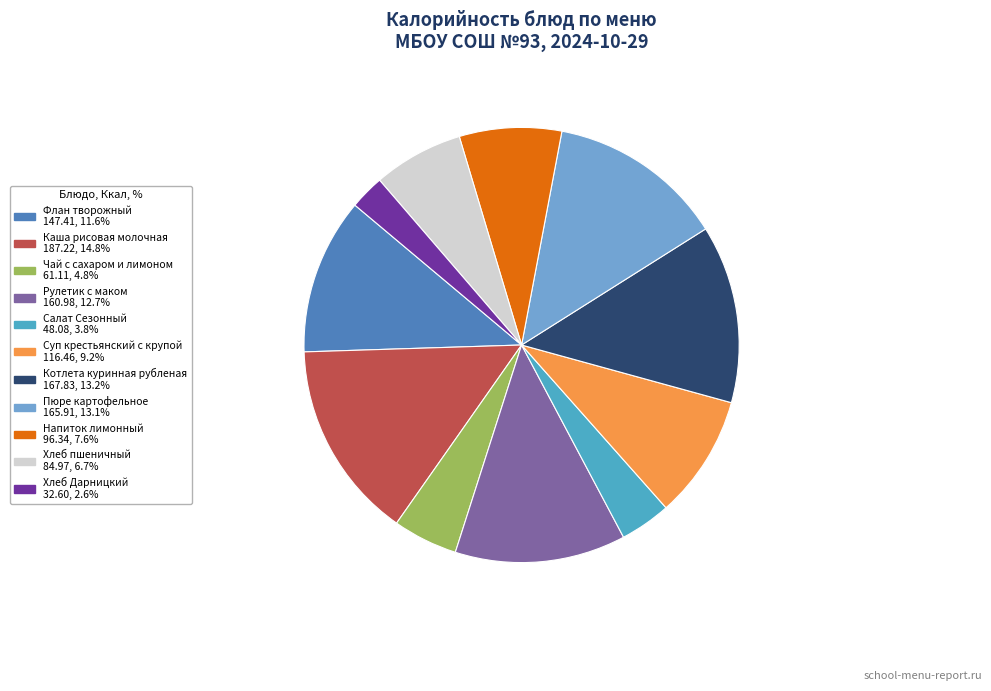

Count the number of slices in the pie.

11